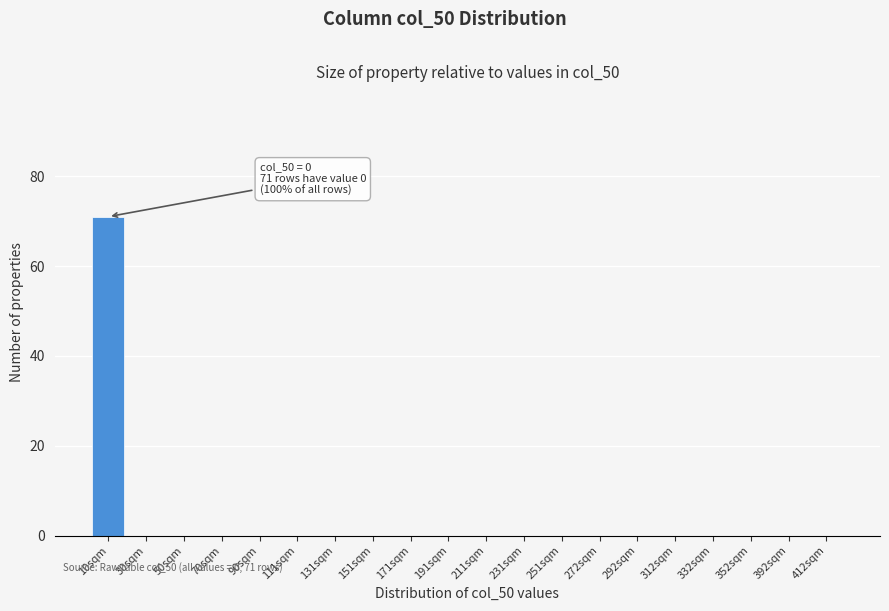

Reading left to right, list all the values displayed in this chart.

10sqm=71	30sqm=0	50sqm=0	70sqm=0	90sqm=0	111sqm=0	131sqm=0	151sqm=0	171sqm=0	191sqm=0	211sqm=0	231sqm=0	251sqm=0	272sqm=0	292sqm=0	312sqm=0	332sqm=0	352sqm=0	392sqm=0	412sqm=0